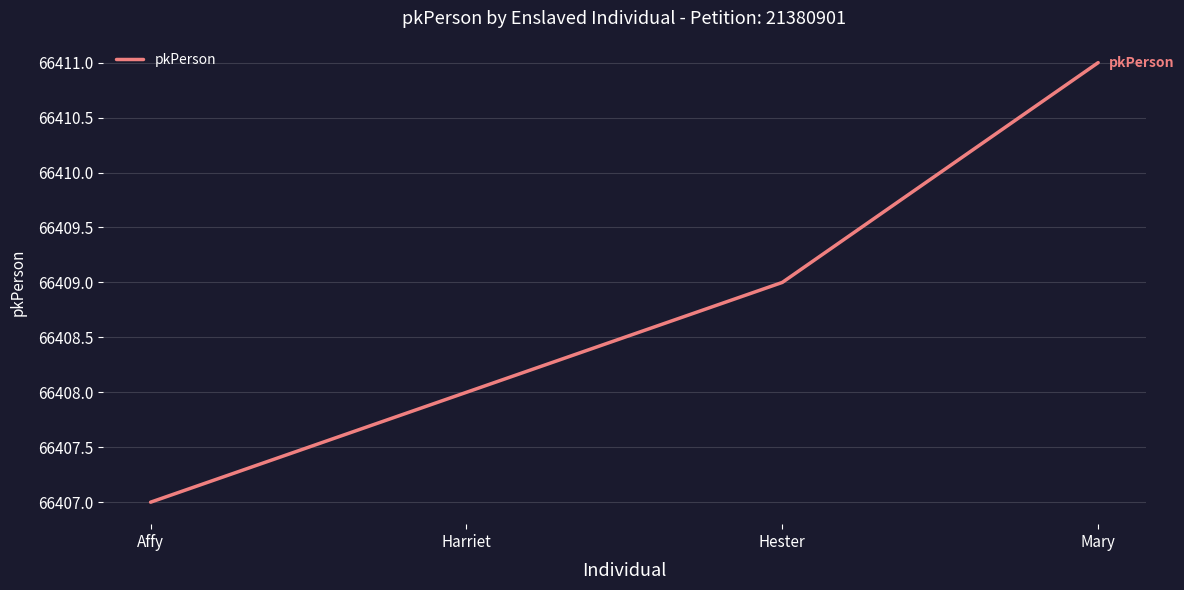

Is this an area chart (filled region under the line)?

No